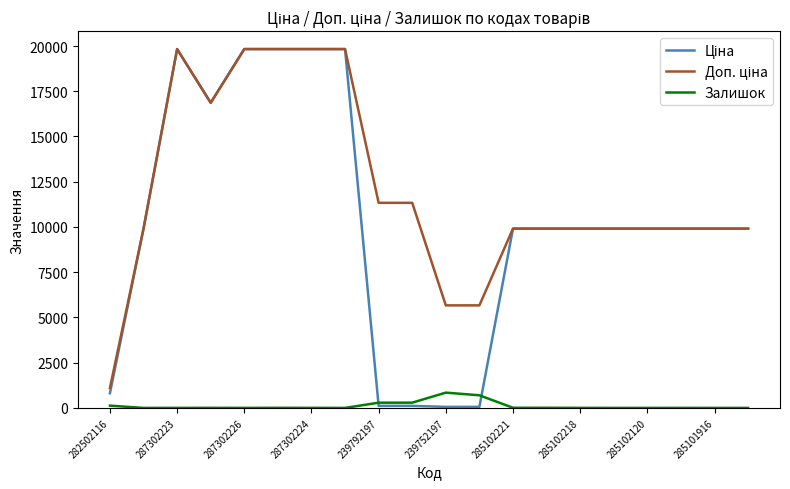

What is the highest value of the Залишок series?

845.0